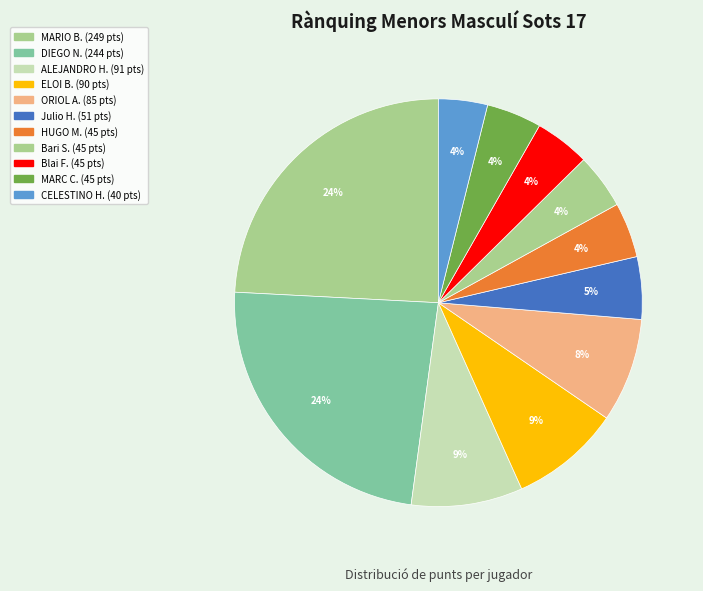

How many slices are in this pie chart?

11